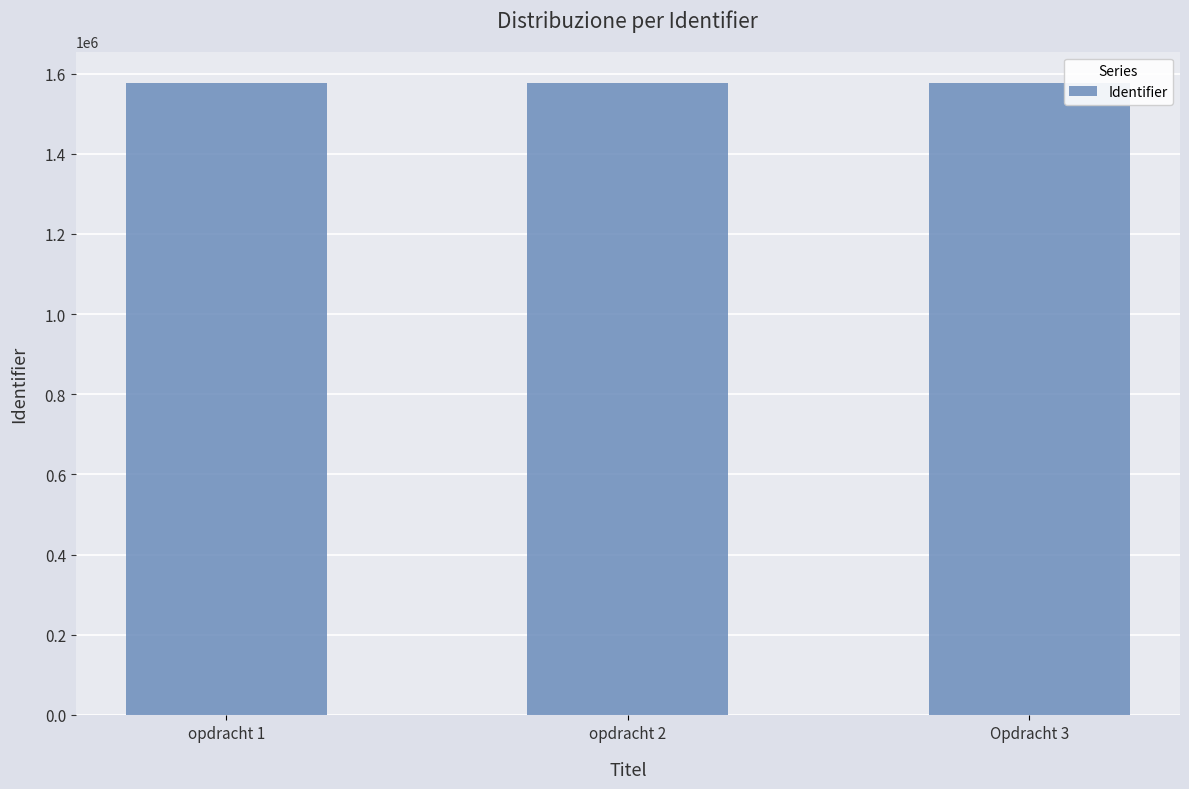

Is it true that the value at opdracht 1 is 1576221?

True